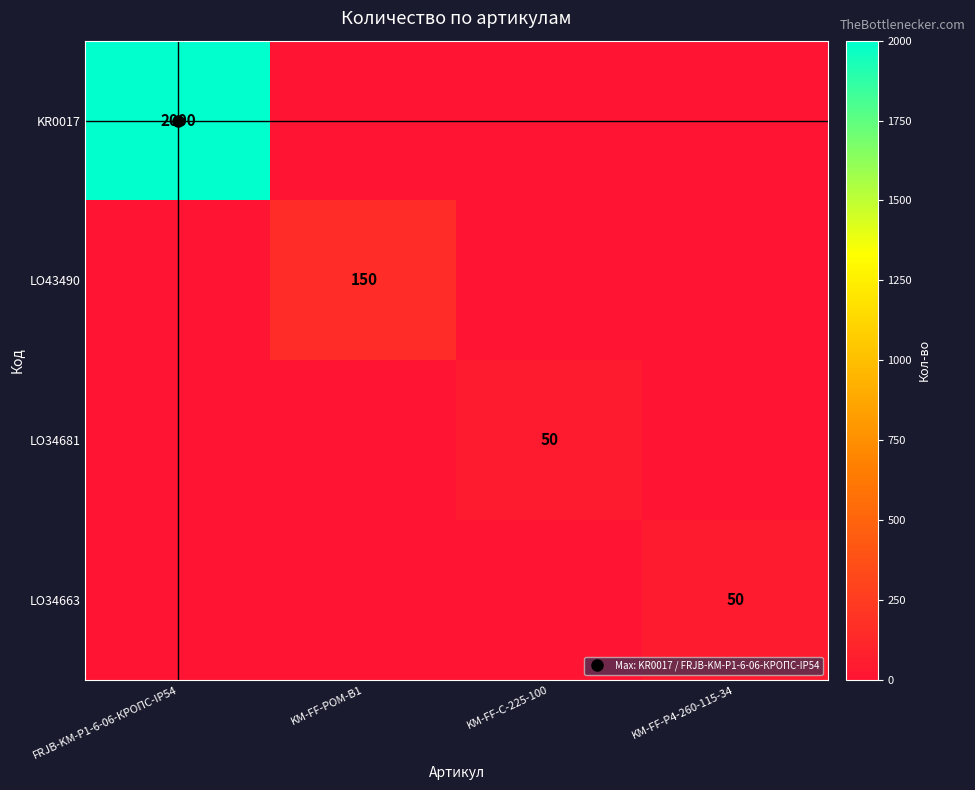

At how many categories does at least one series exceed 1674?

1